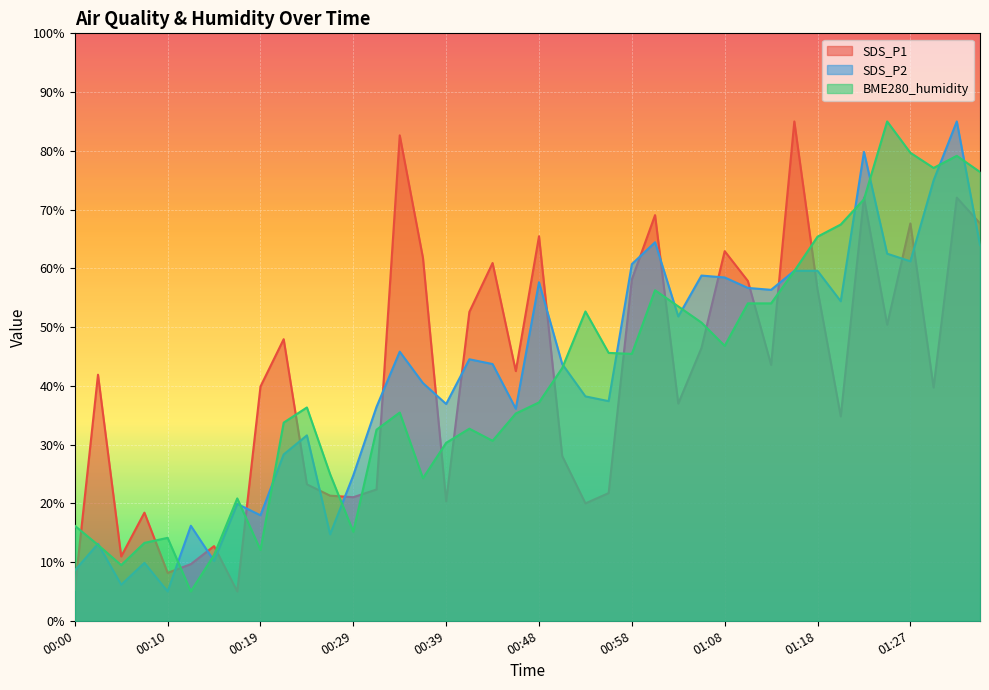

List the labels in order of SDS_P1 value, smallest first.

00:17, 00:00, 00:10, 00:12, 00:05, 00:14, 00:07, 00:53, 00:39, 00:29, 00:27, 00:56, 00:31, 00:24, 00:51, 01:20, 01:03, 01:30, 00:19, 00:02, 00:46, 01:13, 01:06, 00:22, 01:25, 00:41, 01:18, 01:10, 00:58, 00:44, 00:36, 01:08, 00:48, 01:27, 01:35, 01:01, 01:22, 01:32, 00:34, 01:15